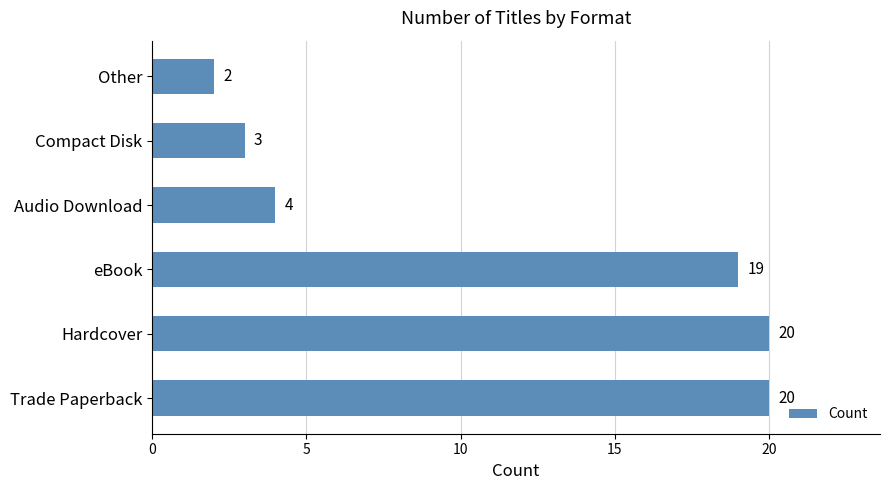

What is the difference between the maximum and second lowest values?

17